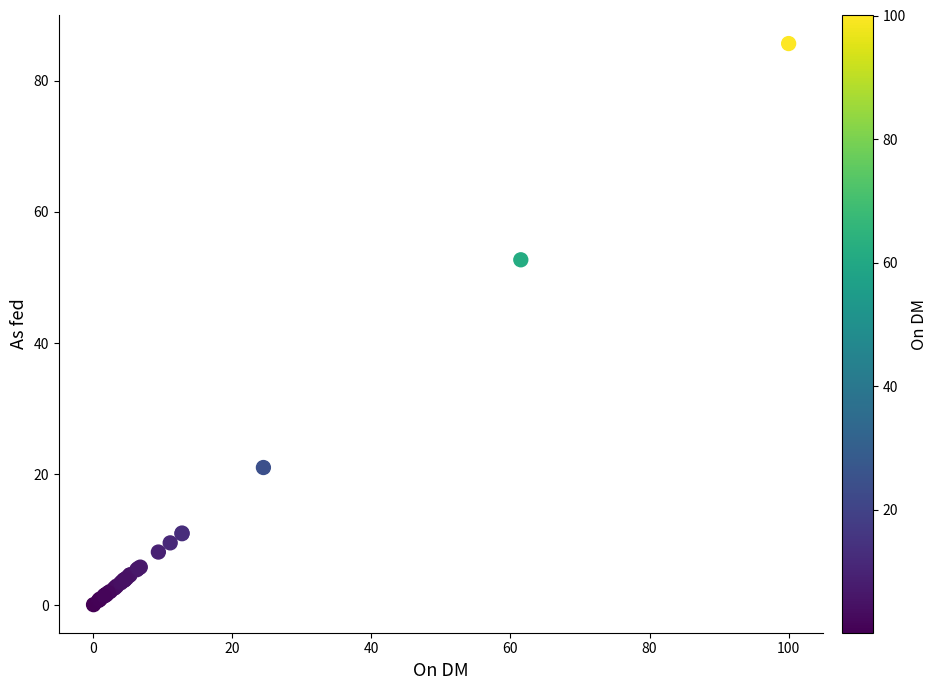

What Y value in the scatter plot is closest to 42?

52.7